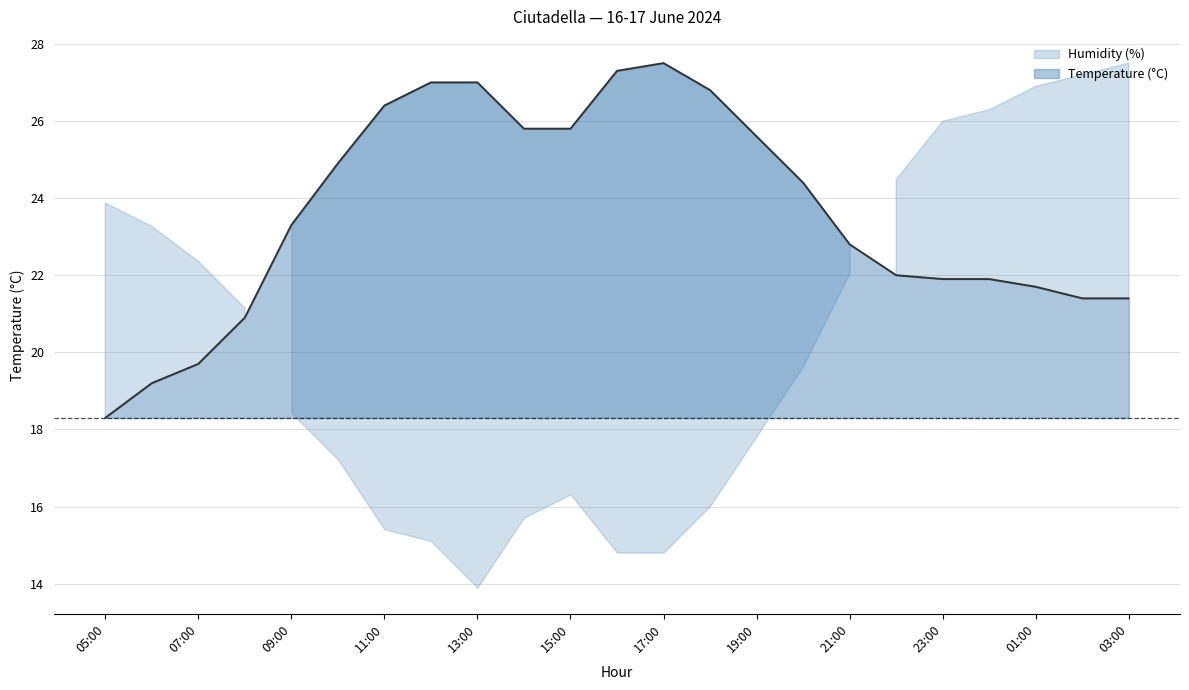

What is the minimum value shown in the chart?

18.3